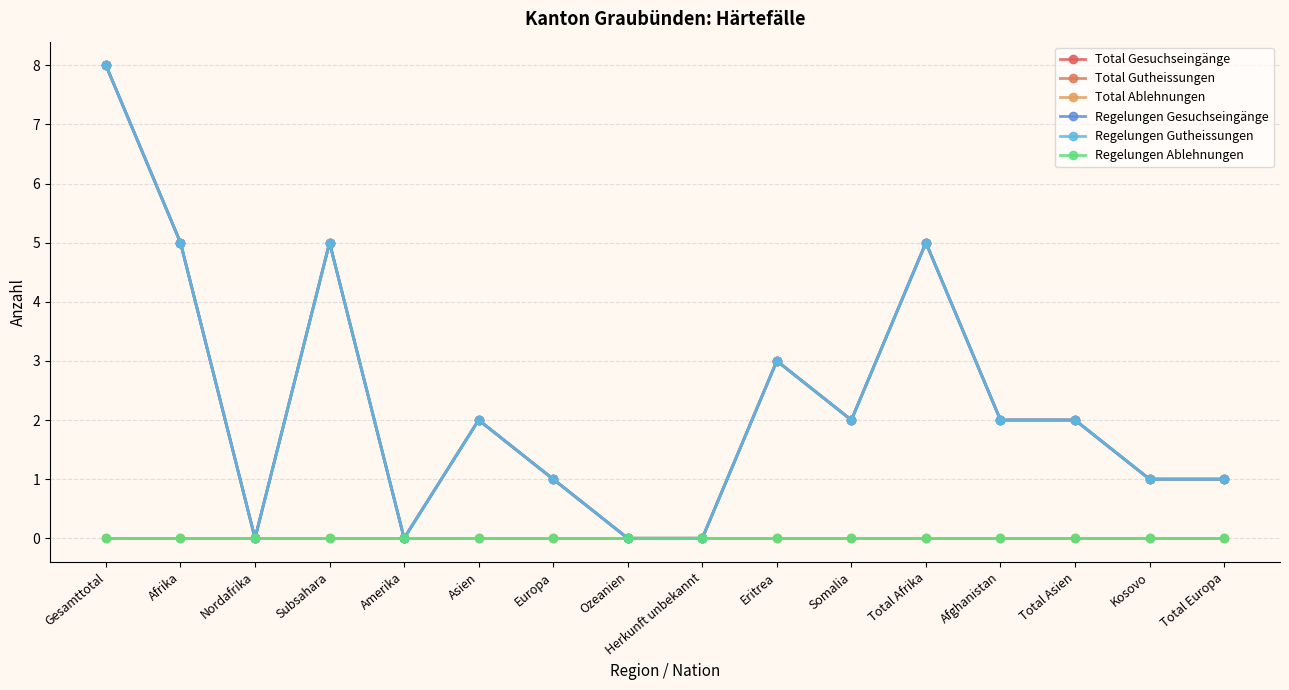

How many lines are shown in the chart?

6